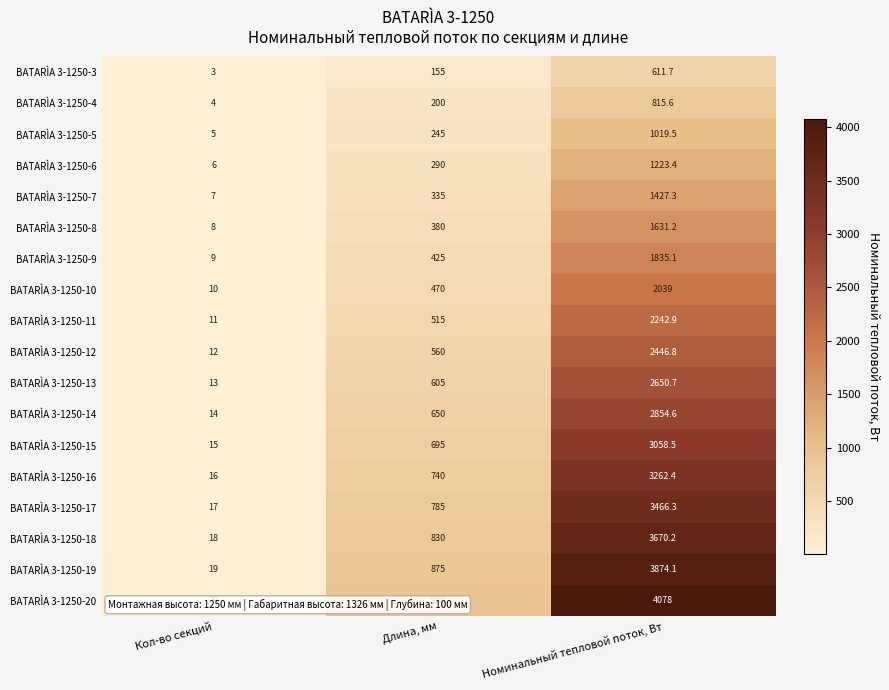

At which category is the sum across all series the highest?

Номинальный тепловой поток, Вт